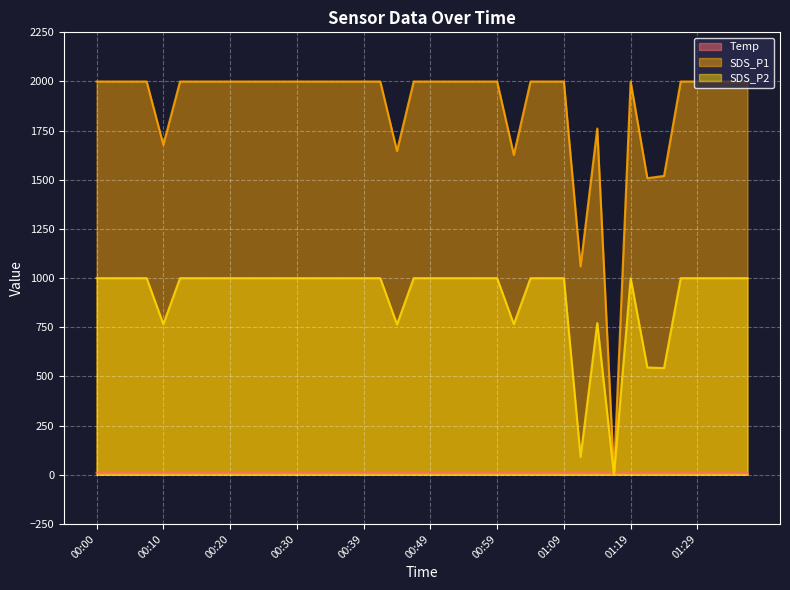

Reading left to right, list all the values displayed in this chart.

Temp: 00:00=10.5	00:03=10.5	00:05=10.4	00:08=10.4	00:10=10.3	00:13=10.3	00:15=10.3	00:18=10.3	00:20=10.3	00:22=10.3	00:25=10.2	00:27=10.2	00:30=10.2	00:32=10.2	00:35=10.2	00:37=10.1	00:39=10.1	00:42=10.1	00:44=10.0	00:47=10.0	00:49=10.0	00:52=10.0	00:54=10.0	00:57=10.1	00:59=10.0	01:01=10.0	01:04=9.9	01:06=10.1	01:09=9.9	01:11=9.9	01:14=9.9	01:16=9.9	01:19=9.8	01:21=9.8	01:24=9.8	01:26=9.9	01:29=9.8	01:31=9.8	01:34=9.9	01:36=9.8
SDS_P1: 00:00=1999.9	00:03=1999.9	00:05=1999.9	00:08=1999.9	00:10=1678.3	00:13=1999.9	00:15=1999.9	00:18=1999.9	00:20=1999.9	00:22=1999.9	00:25=1999.9	00:27=1999.9	00:30=1999.9	00:32=1999.9	00:35=1999.9	00:37=1999.9	00:39=1999.9	00:42=1999.9	00:44=1646.5	00:47=1999.9	00:49=1999.9	00:52=1999.9	00:54=1999.9	00:57=1999.9	00:59=1999.9	01:01=1627.0	01:04=1999.9	01:06=1999.9	01:09=1999.9	01:11=1059.8	01:14=1760.9	01:16=0.0	01:19=1999.9	01:21=1508.4	01:24=1519.8	01:26=1999.9	01:29=1999.9	01:31=1999.9	01:34=1999.9	01:36=1999.9
SDS_P2: 00:00=999.9	00:03=999.9	00:05=999.9	00:08=999.9	00:10=766.2	00:13=999.9	00:15=999.9	00:18=999.9	00:20=999.9	00:22=999.9	00:25=999.9	00:27=999.9	00:30=999.9	00:32=999.9	00:35=999.9	00:37=999.9	00:39=999.9	00:42=999.9	00:44=764.6	00:47=999.9	00:49=999.9	00:52=999.9	00:54=999.9	00:57=999.9	00:59=999.9	01:01=765.9	01:04=999.9	01:06=999.9	01:09=999.9	01:11=91.1	01:14=771.3	01:16=0.0	01:19=999.9	01:21=545.5	01:24=542.9	01:26=999.9	01:29=999.9	01:31=999.9	01:34=999.9	01:36=999.9